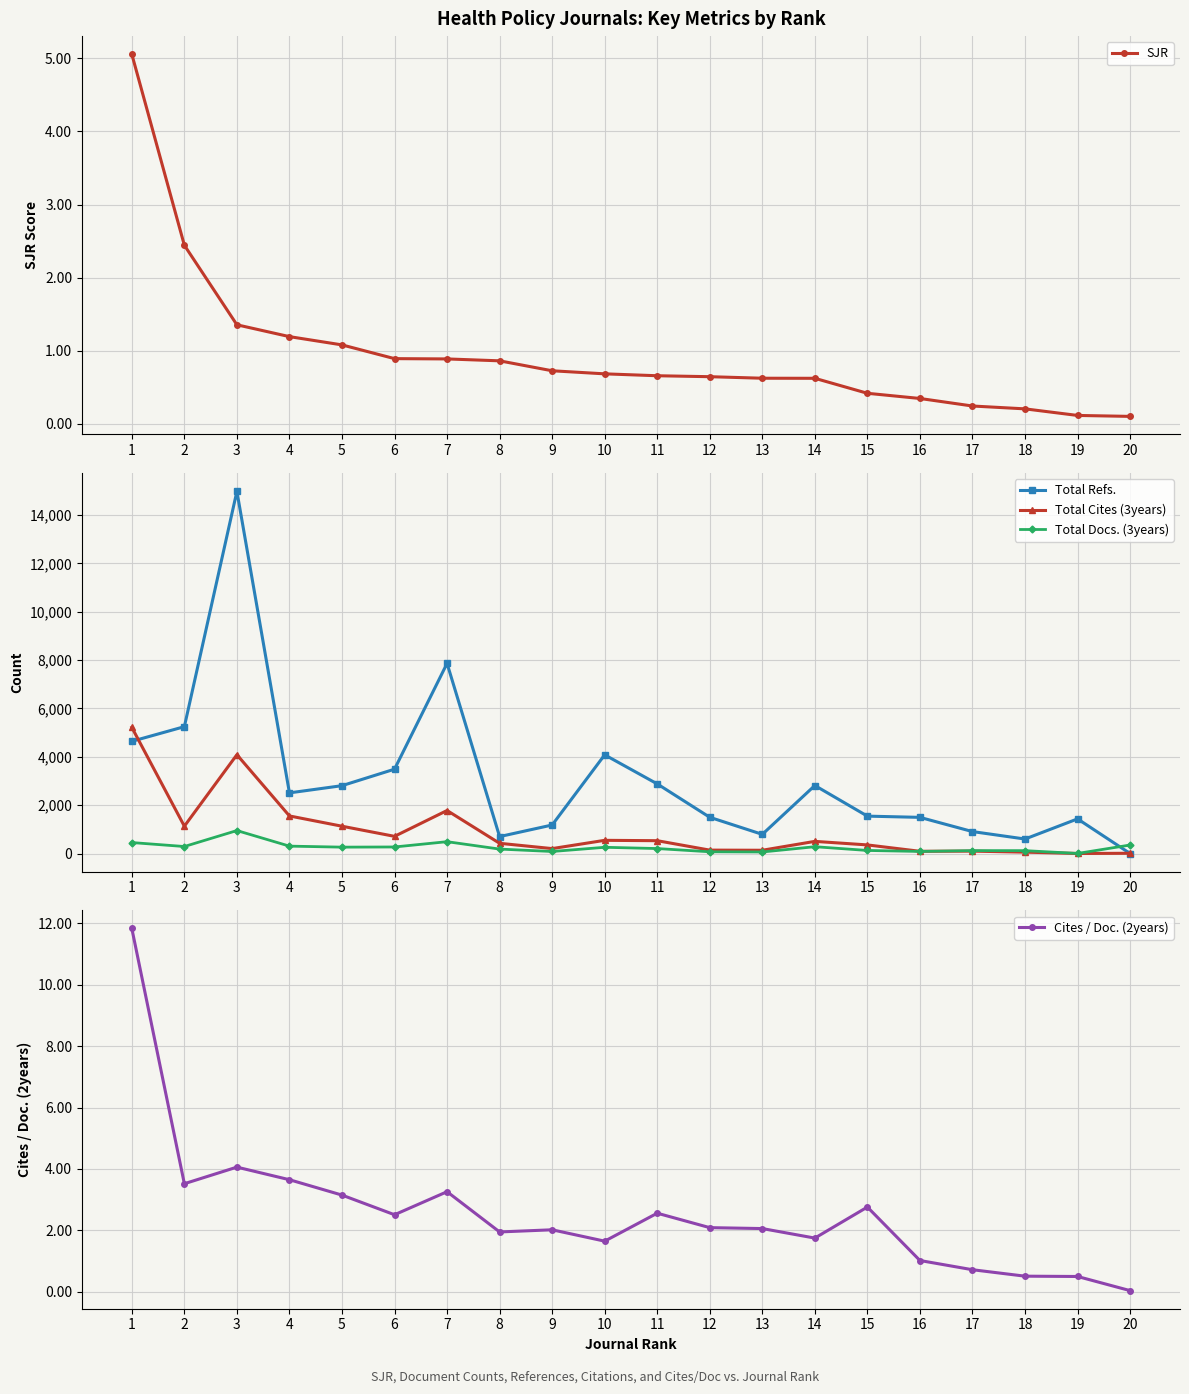

What is the maximum value for Total Docs. (3years)?

949